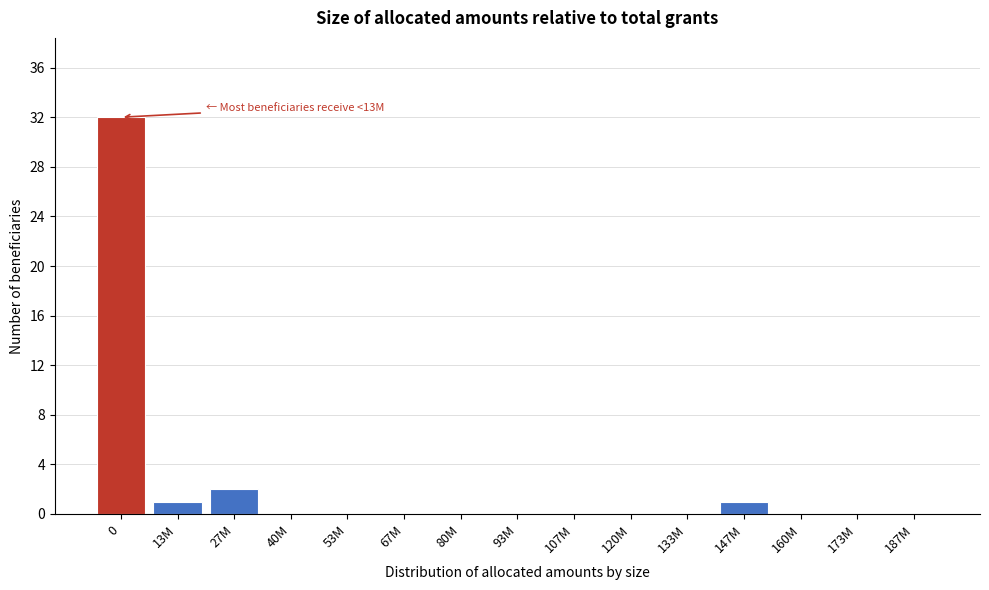

Reading left to right, list all the values displayed in this chart.

0=32	13M=1	27M=2	40M=0	53M=0	67M=0	80M=0	93M=0	107M=0	120M=0	133M=0	147M=1	160M=0	173M=0	187M=0